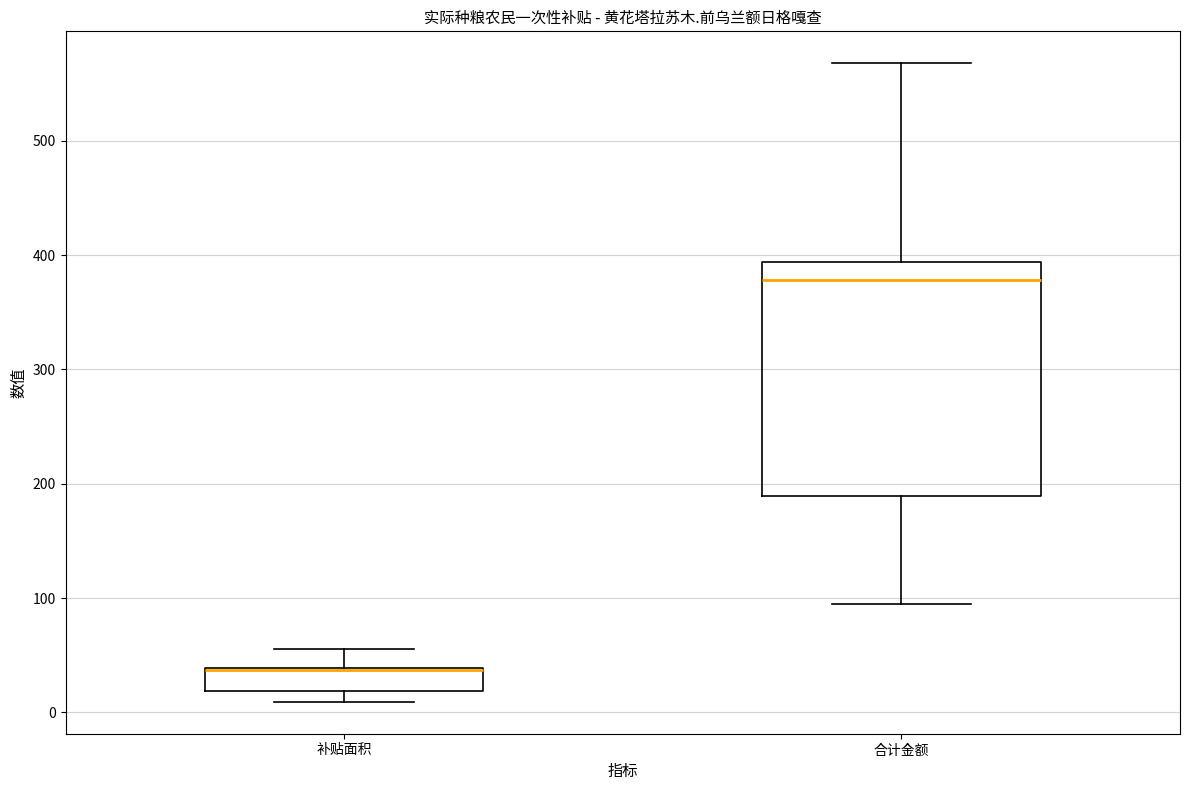

Reading left to right, transcribe this box plot: for each box, give where its median line is, the range the box spans, and where its two whiskers end, as read against the y-axis. The values are not printed on the chart, so give them approximately, as read against the axis.

补贴面积: median 40 (drawn on the box's upper edge), box 20 to 40, whiskers 10 to 60
合计金额: median 380, box 190 to 390, whiskers 90 to 570